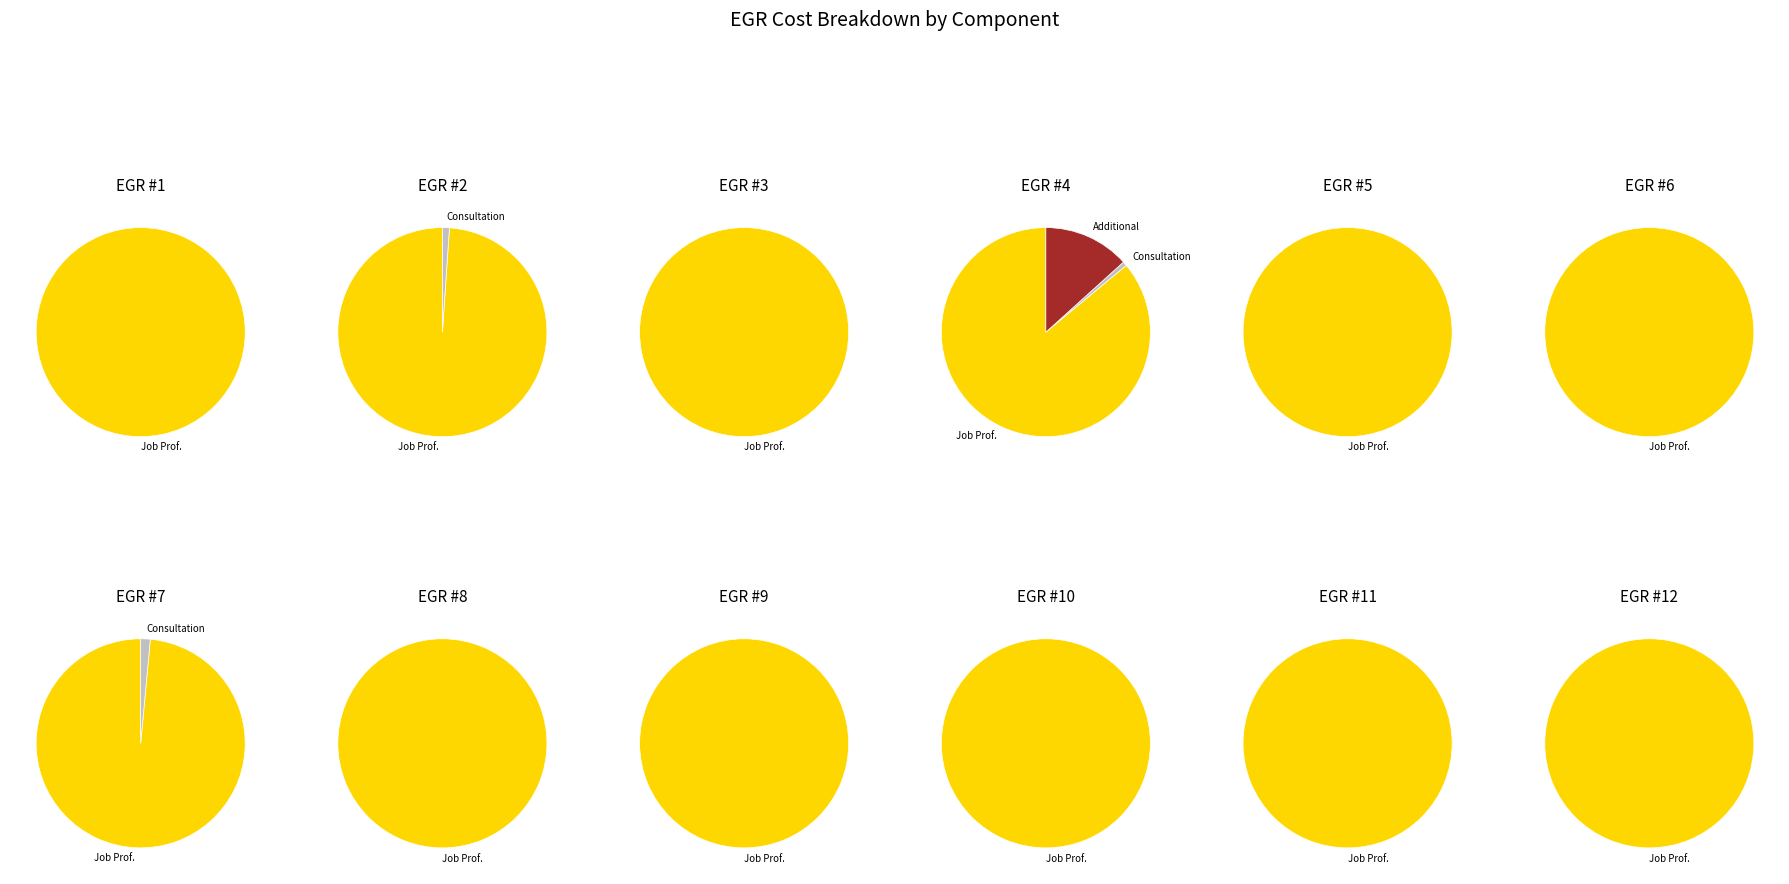

The EGR #8 slice represents 0% of the pie. True or false?

True